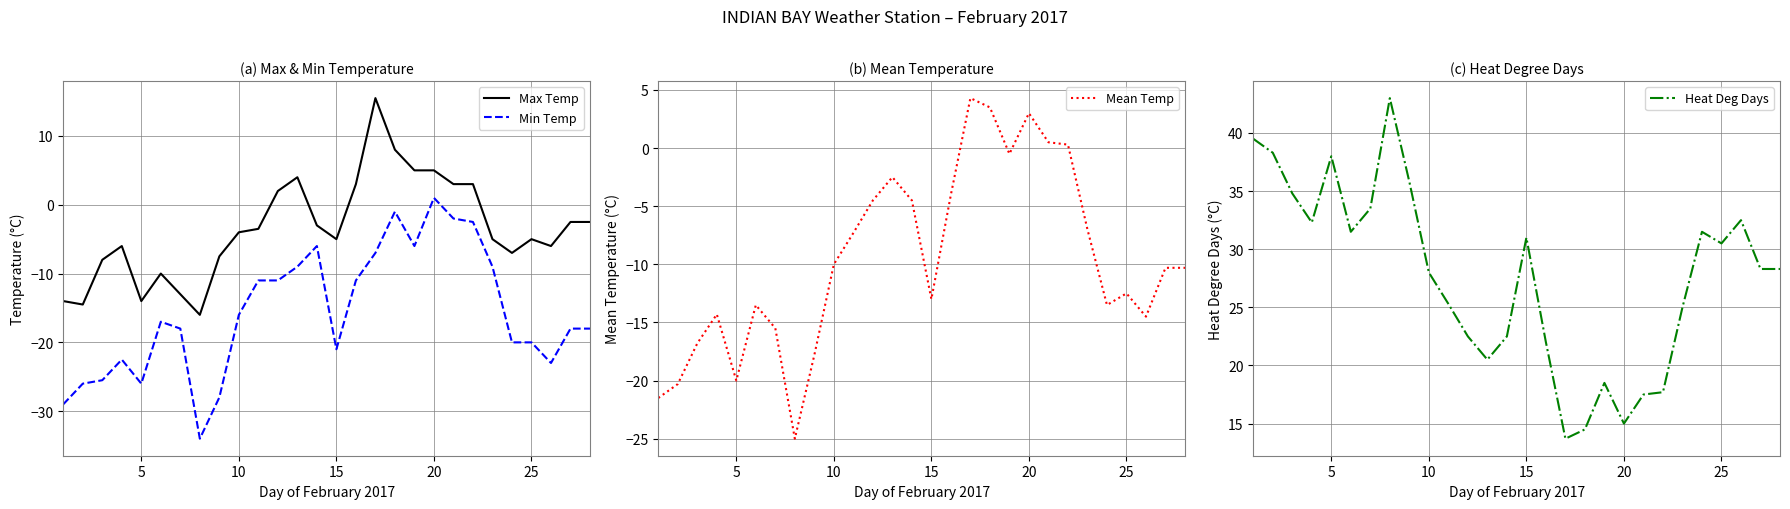

What is the difference between the second highest and second lowest values in the Max Temp series?

22.5